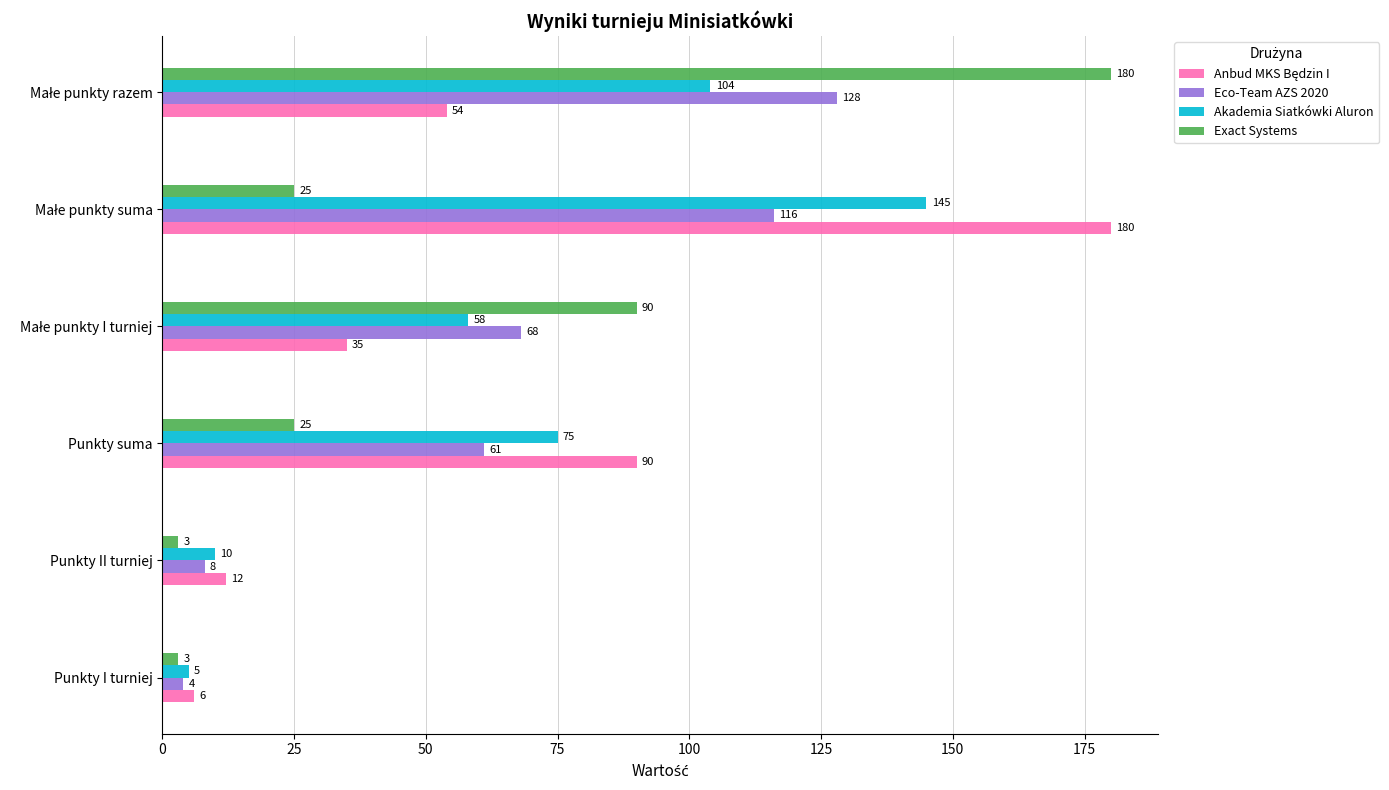

Which series has the widest spread of values?

Exact Systems